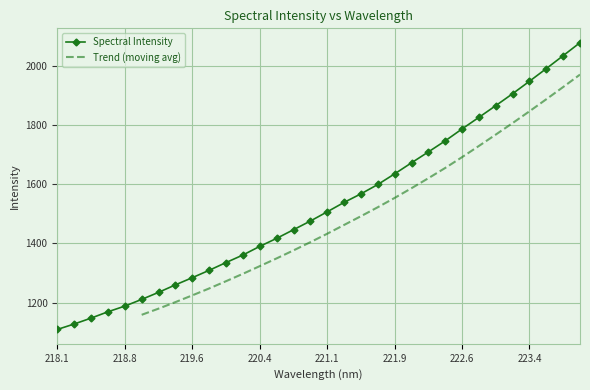

How many values exceed 1506?

16